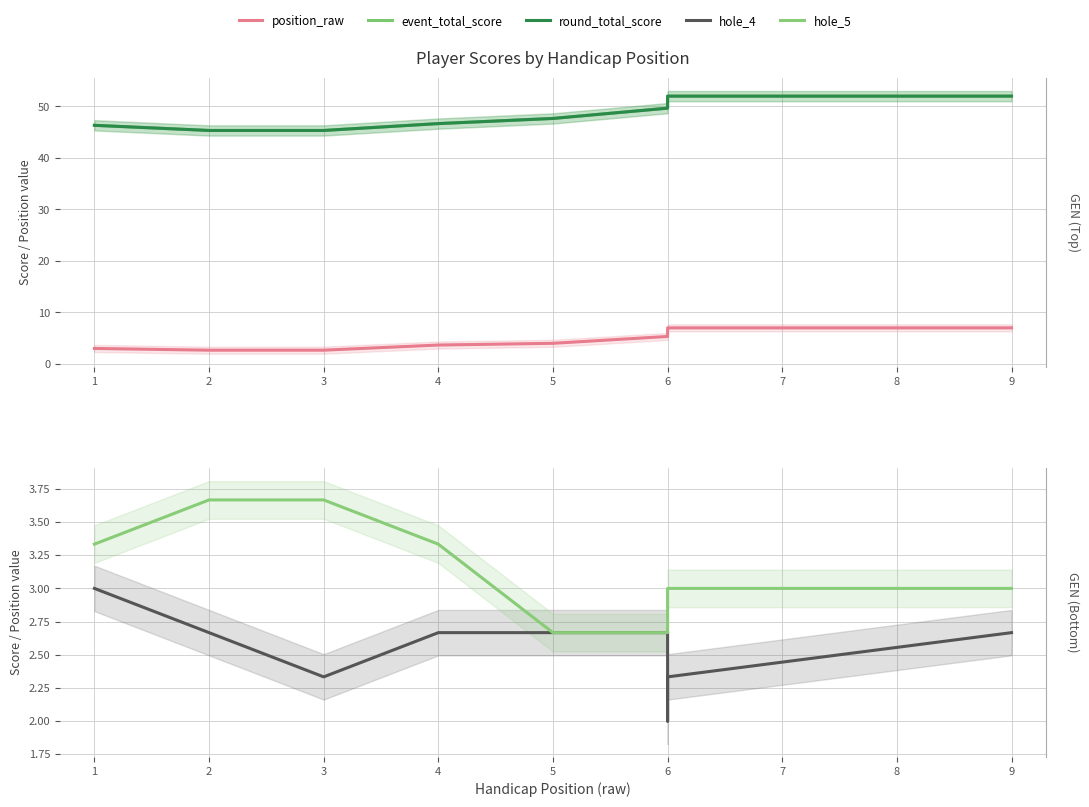

At how many categories does at least one series exceed 39?

9